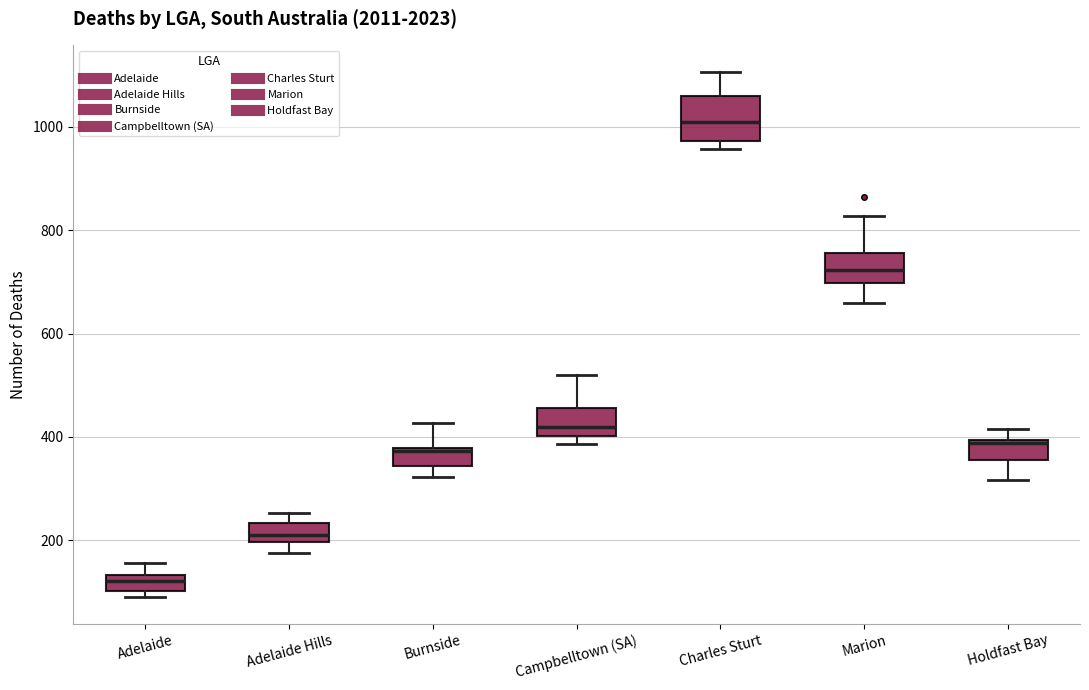

Comparing the boxes themselves (not the whiskers), which one is the tallest?

Charles Sturt